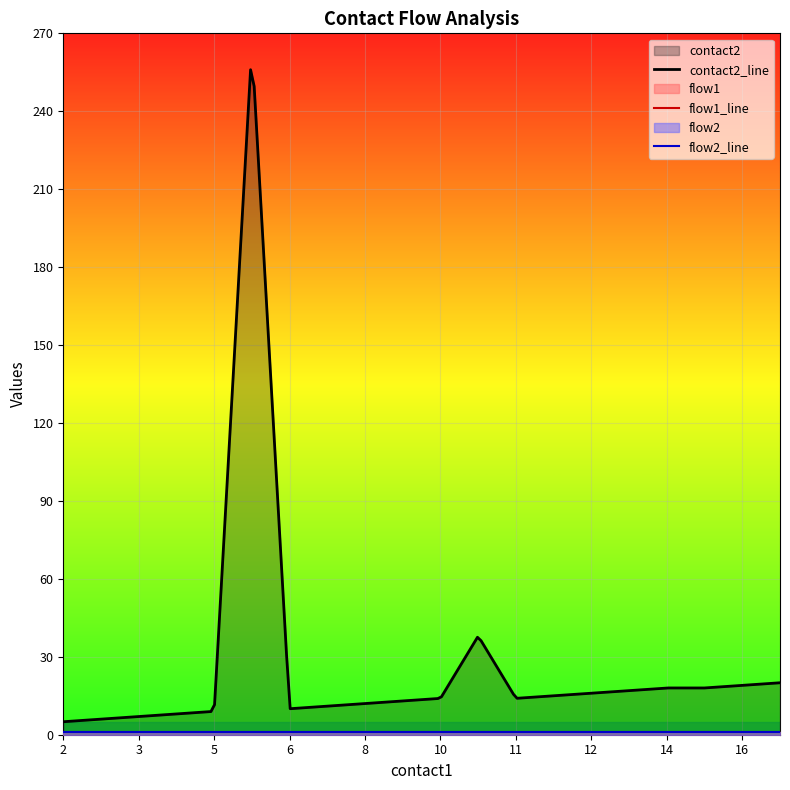

True or false: contact2 and flow2 cross at least once.

False